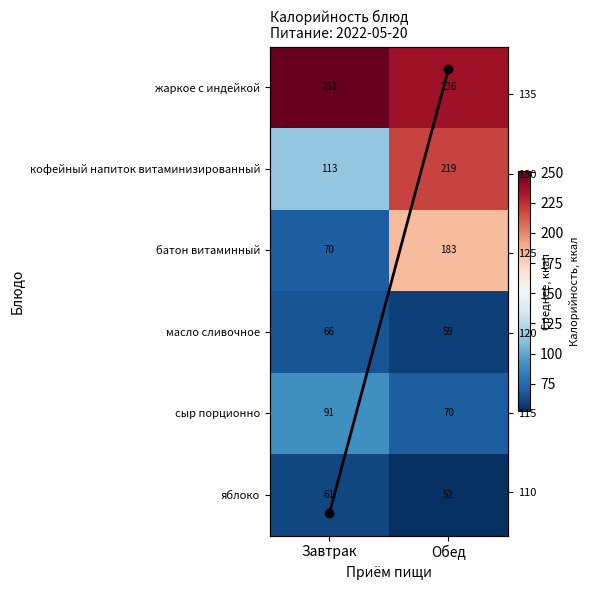

What is the lowest value of the кофейный напиток витаминизированный series?

113.0